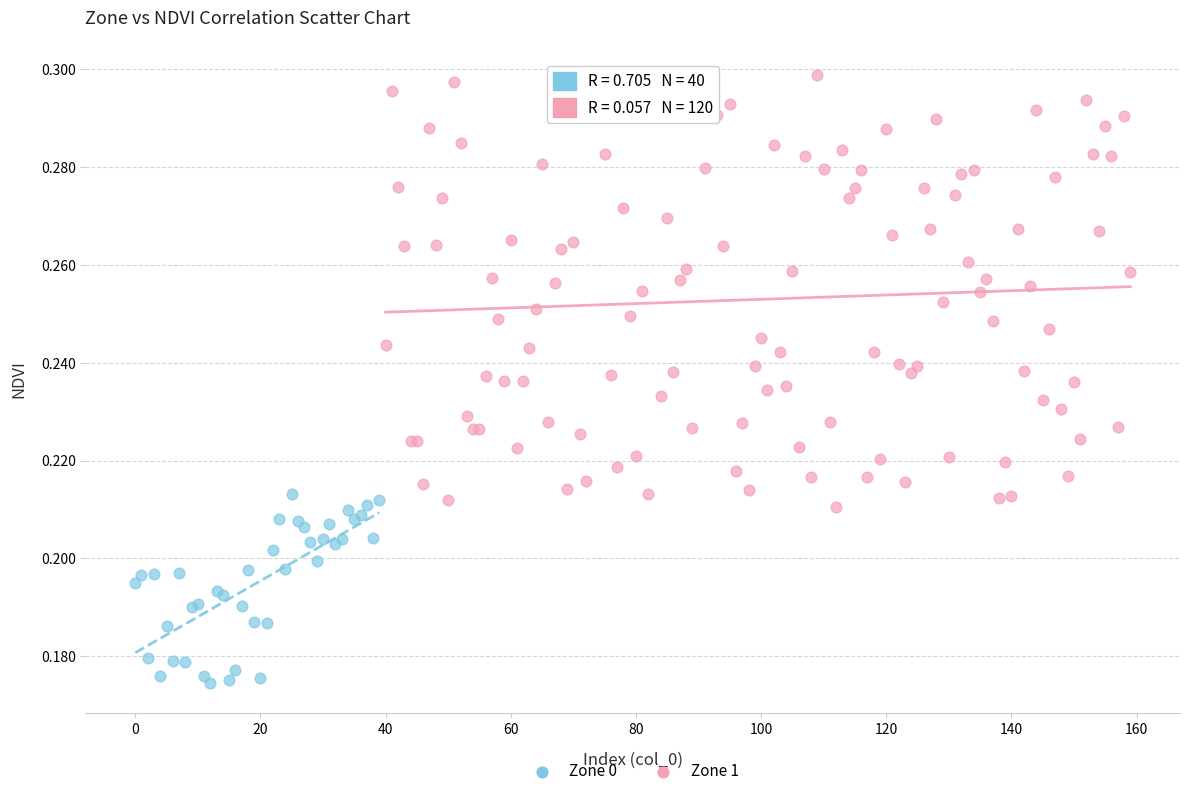

Which series reaches the minimum Y coordinate?

Zone 0